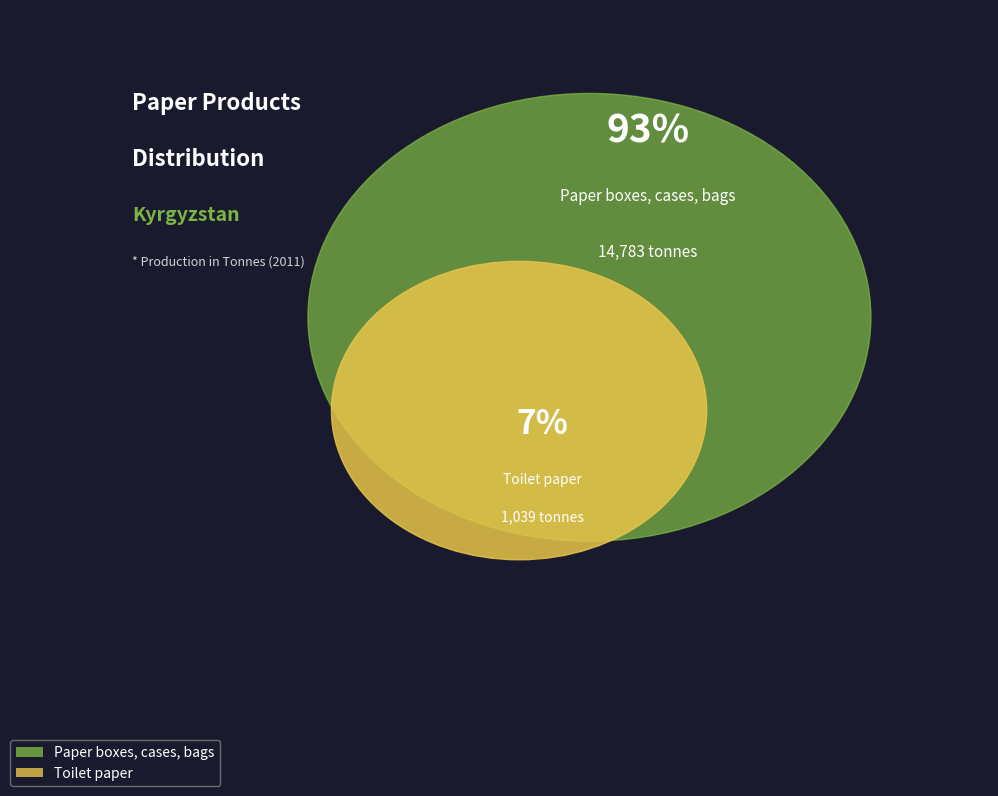

Which category has the biggest portion of the pie?

Paper boxes, cases, bags